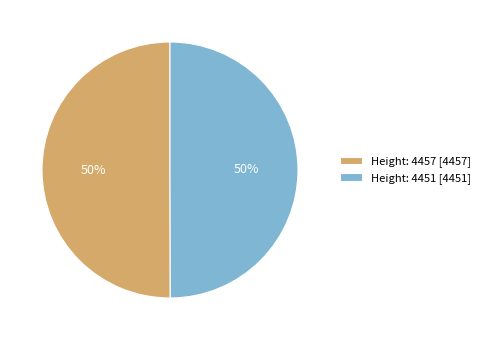

To the nearest percent, what percentage of the pie is Height: 4451?

50%